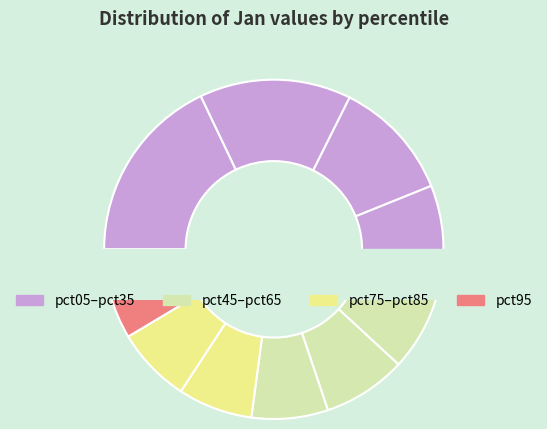

How much of the chart is everything except pct45?

91.7%